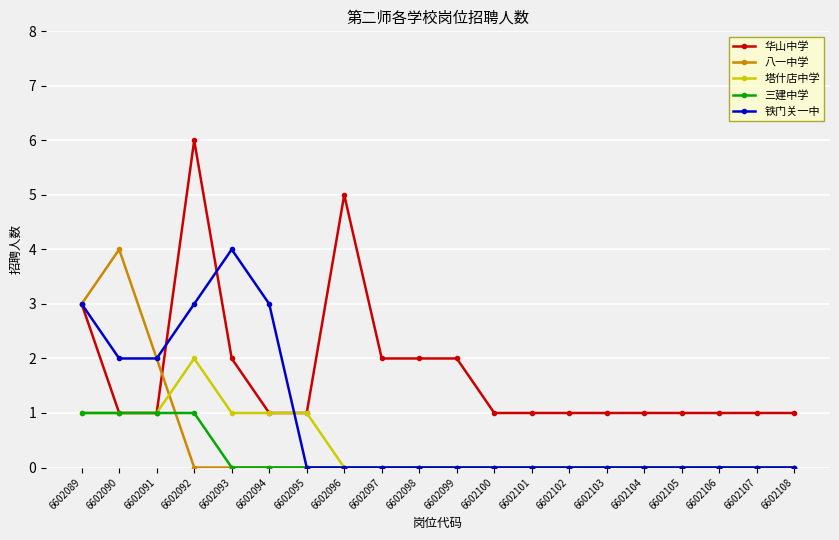

What is the total value across all series at 6602101?

1